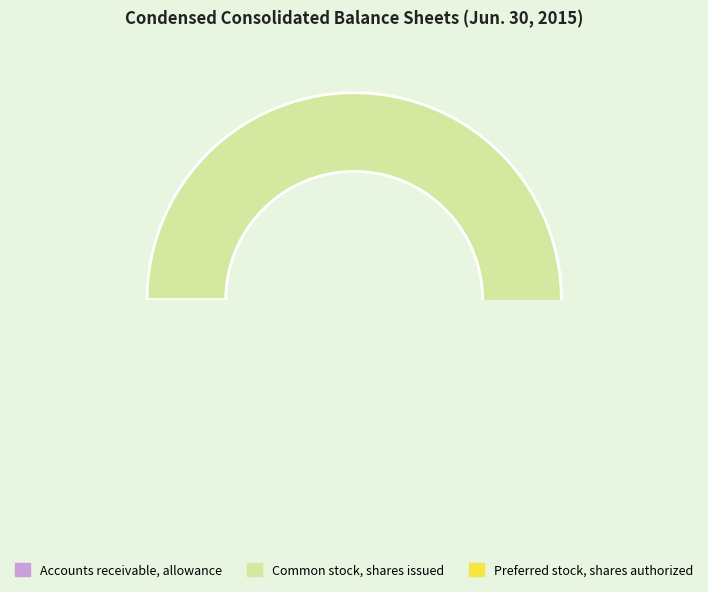

To the nearest percent, what is the difference between the Accounts receivable, allowance and Common stock, shares issued slice percentages?

91%